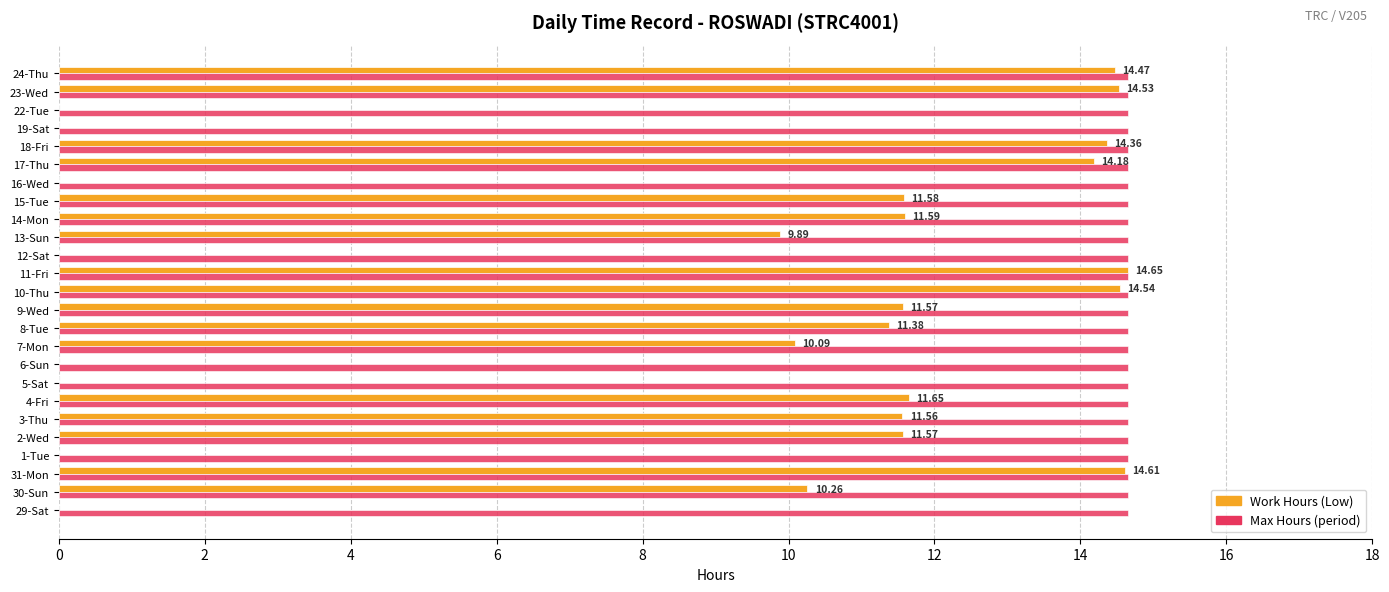

What is the sum of the Max Hours (period) values at 6-Sun and 7-Mon?

29.3